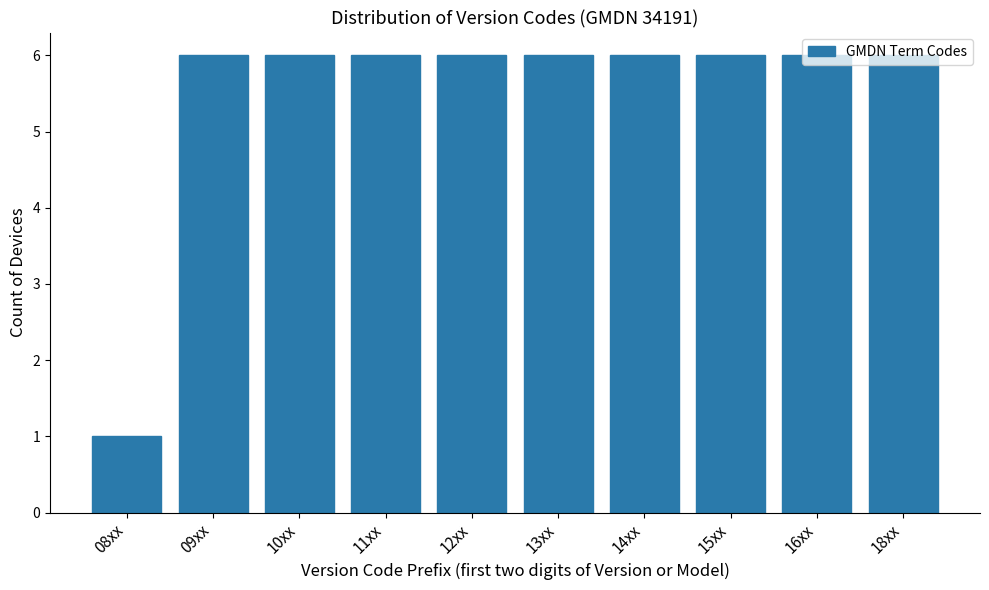

Is it true that the value at 12xx is 1?

False